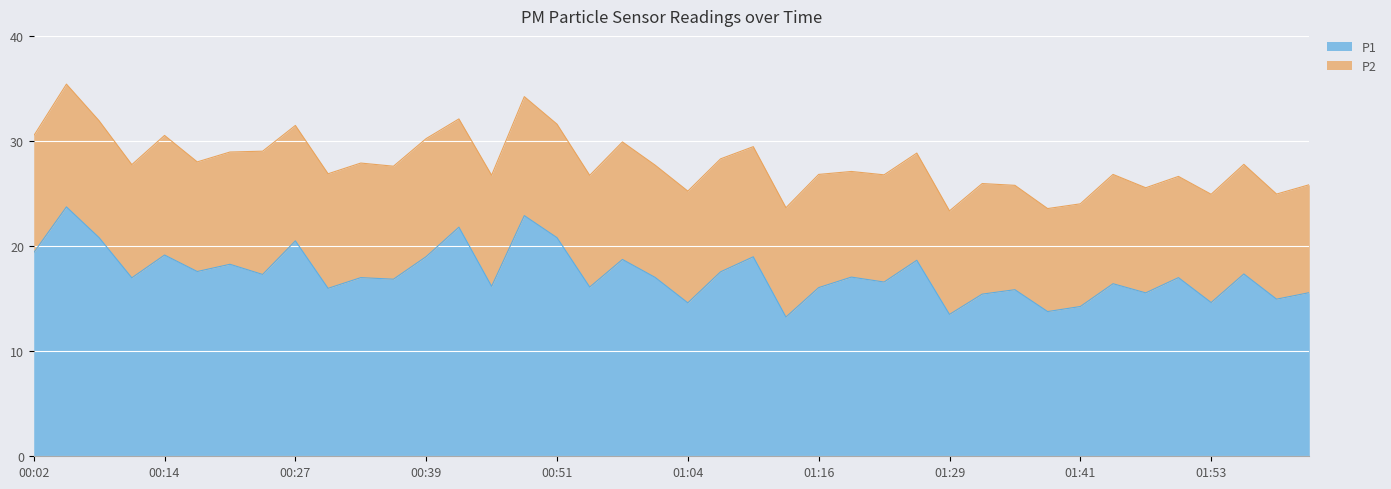

Where is the first local maximum?

00:05